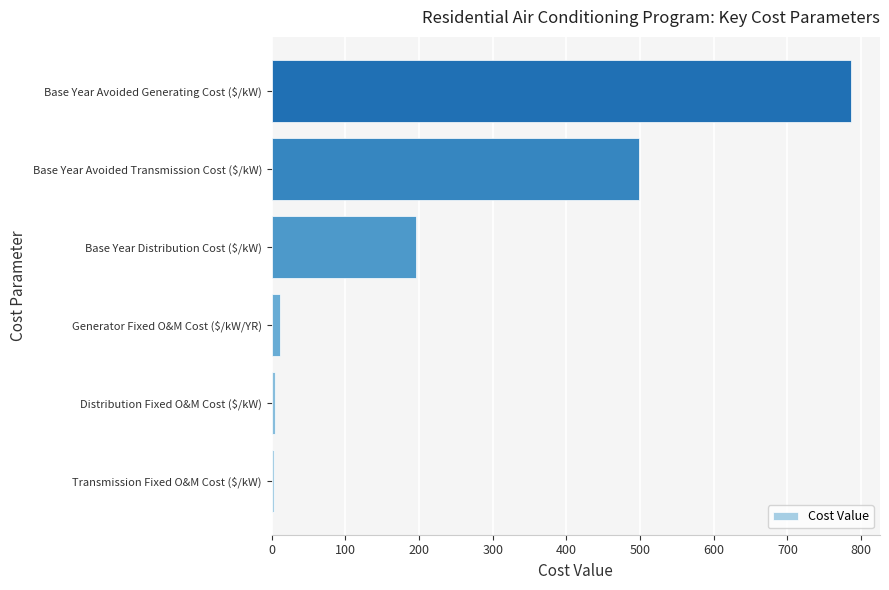

What is the minimum value shown in the chart?

3.4